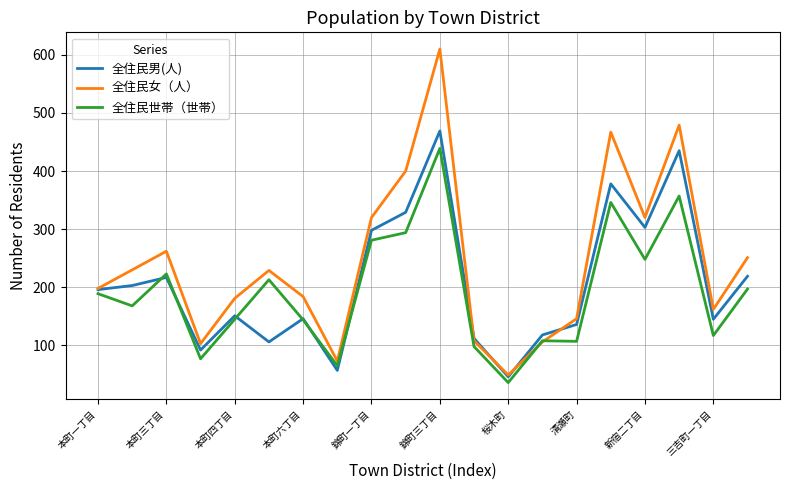

Which series has the largest total across all categories?

全住民女（人）